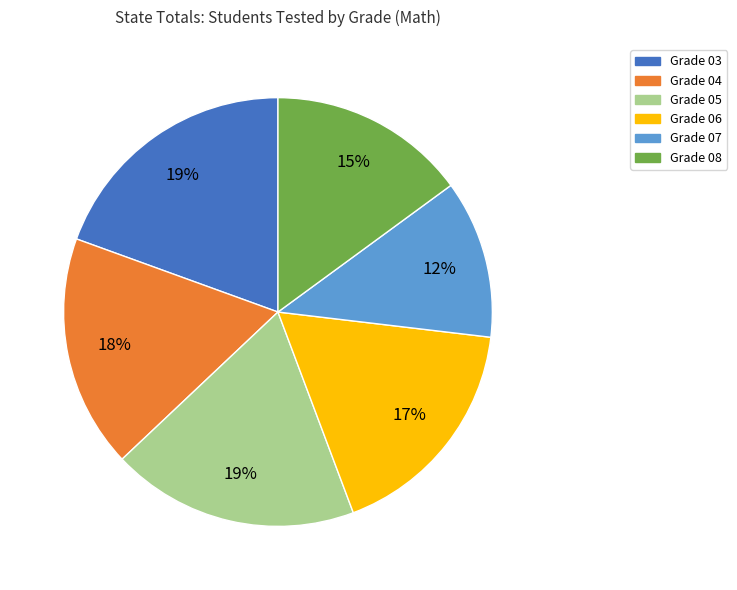

Is Grade 06 the majority of the pie?

No